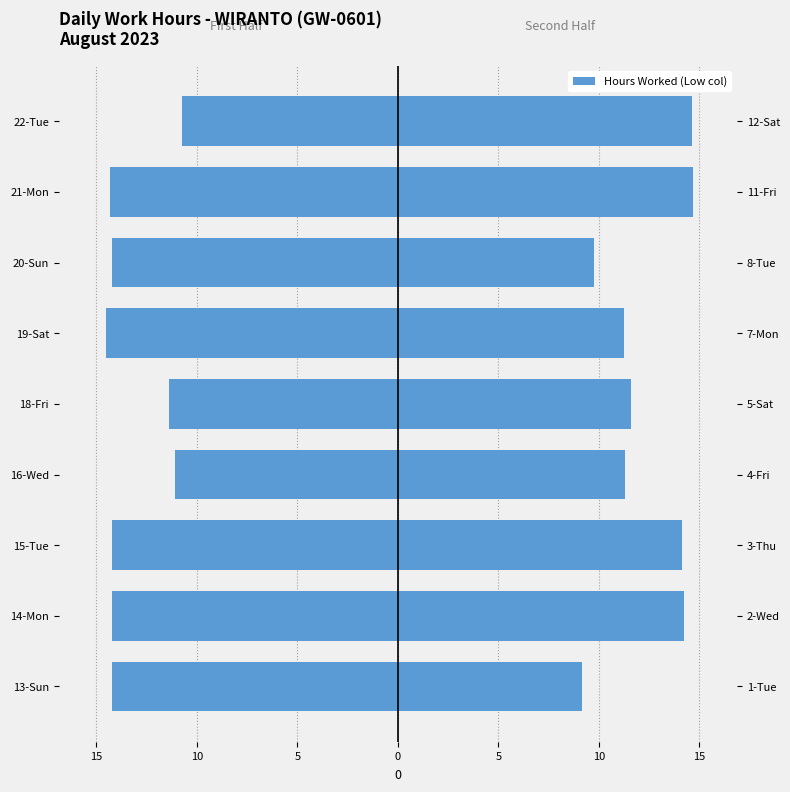

What is the difference between the maximum and minimum values in the Second Half (Days 11-22) series?

5.5